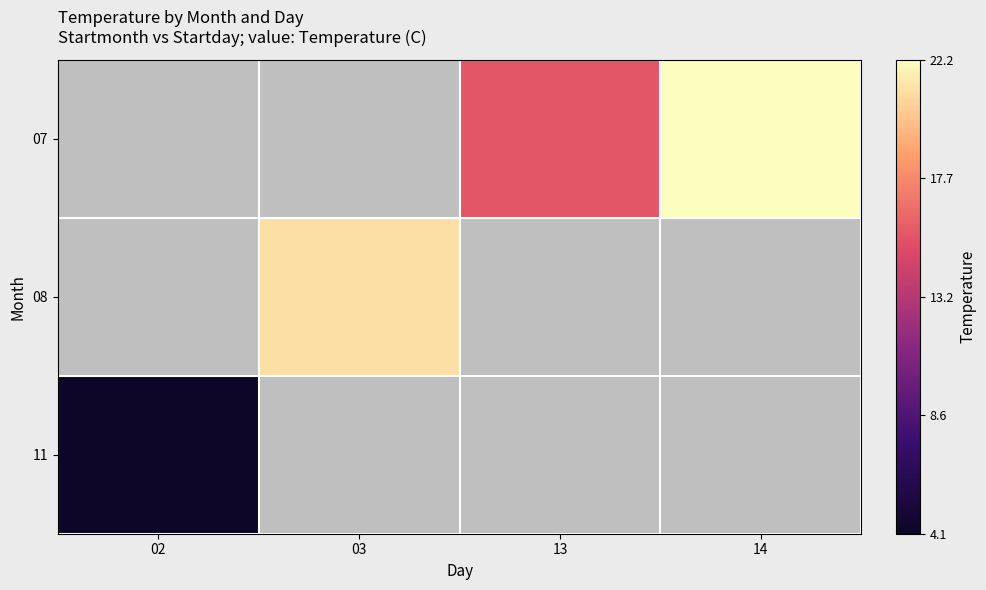

Which label corresponds to the smallest value in the chart?

02